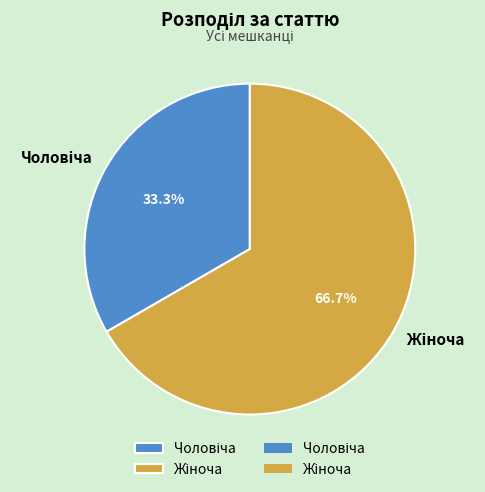

Is there any slice that represents more than half of the pie?

Yes